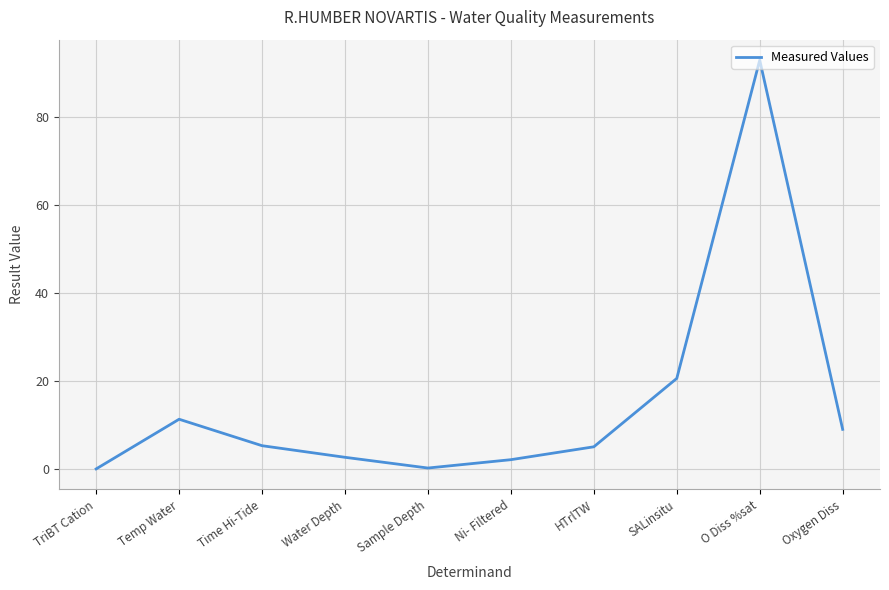

Where is the data nearest to the value 46?

SALinsitu